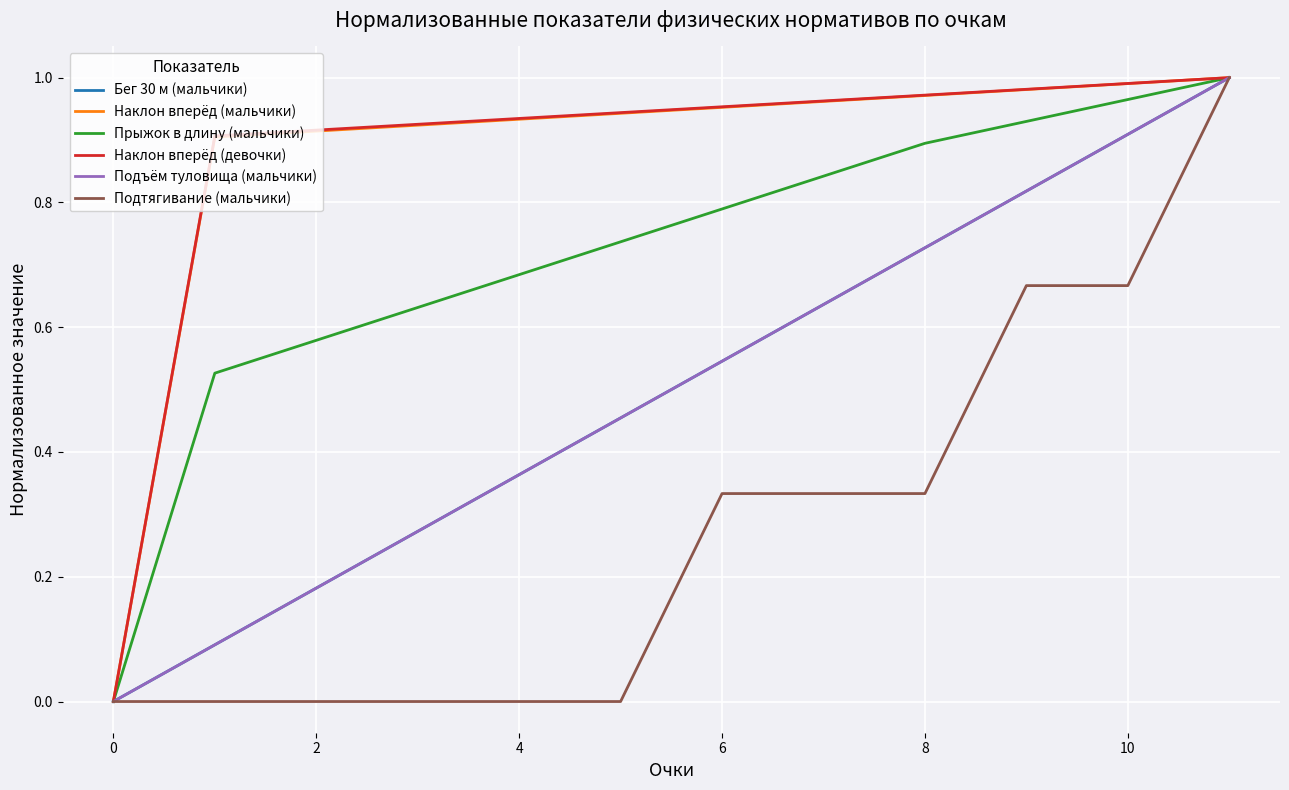

Reading right to left, transcribe all the data shown in this chart.

Бег 30 м (мальчики): 1.0	0.9	0.8	0.7	0.6	0.5	0.5	0.4	0.3	0.2	0.1	0.0
Наклон вперёд (мальчики): 1.0	1.0	1.0	1.0	1.0	1.0	0.9	0.9	0.9	0.9	0.9	0.0
Прыжок в длину (мальчики): 1.0	1.0	0.9	0.9	0.8	0.8	0.7	0.7	0.6	0.6	0.5	0.0
Наклон вперёд (девочки): 1.0	1.0	1.0	1.0	1.0	1.0	0.9	0.9	0.9	0.9	0.9	0.0
Подъём туловища (мальчики): 1.0	0.9	0.8	0.7	0.6	0.5	0.5	0.4	0.3	0.2	0.1	0.0
Подтягивание (мальчики): 1.0	0.7	0.7	0.3	0.3	0.3	0.0	0.0	0.0	0.0	0.0	0.0